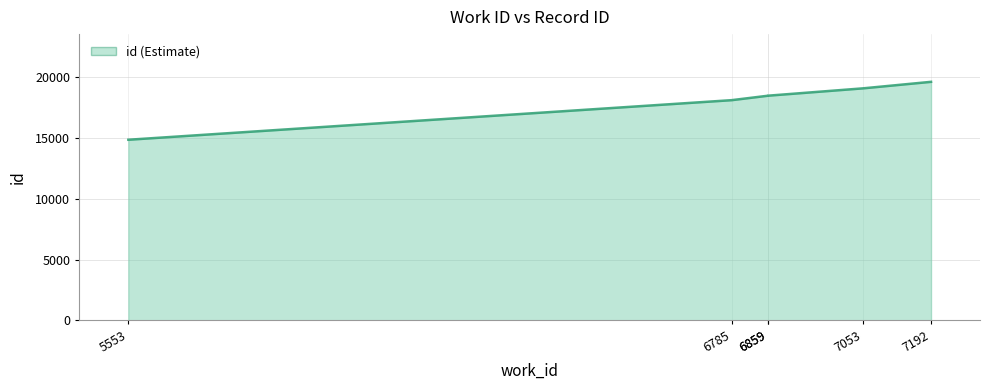

Reading right to left, what are all the values shown in this chart?

7192=19596	7053=19060	6859=18457	6859=18454	6785=18090	5553=14838